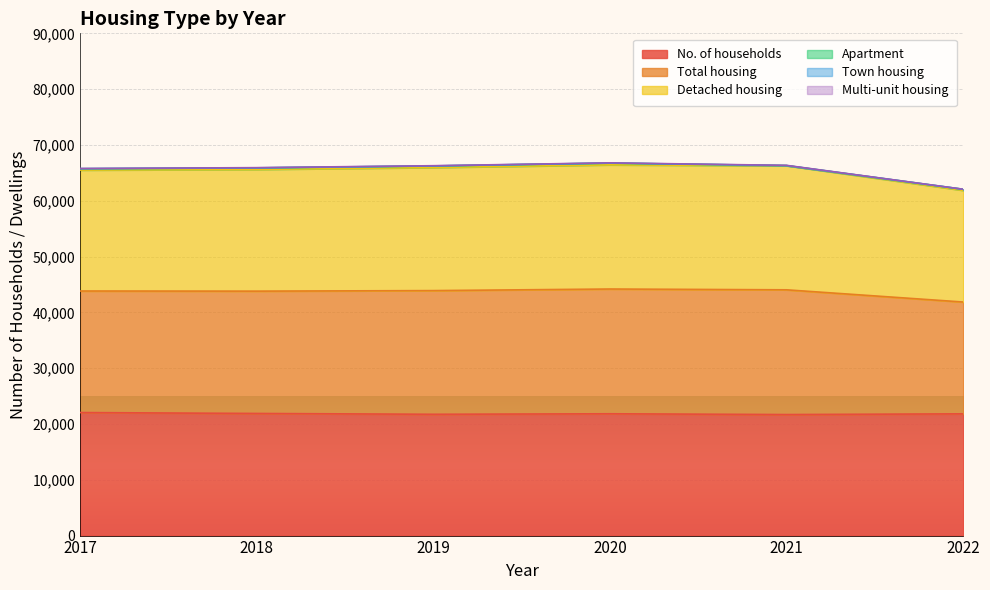

True or false: Total housing and Detached housing cross at least once.

False